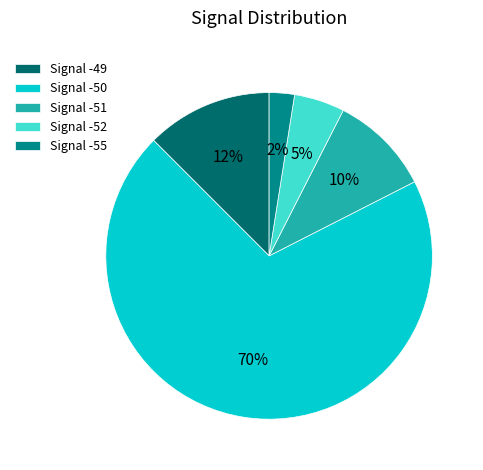

What percentage is the Signal -51 slice, to the nearest percent?

10%